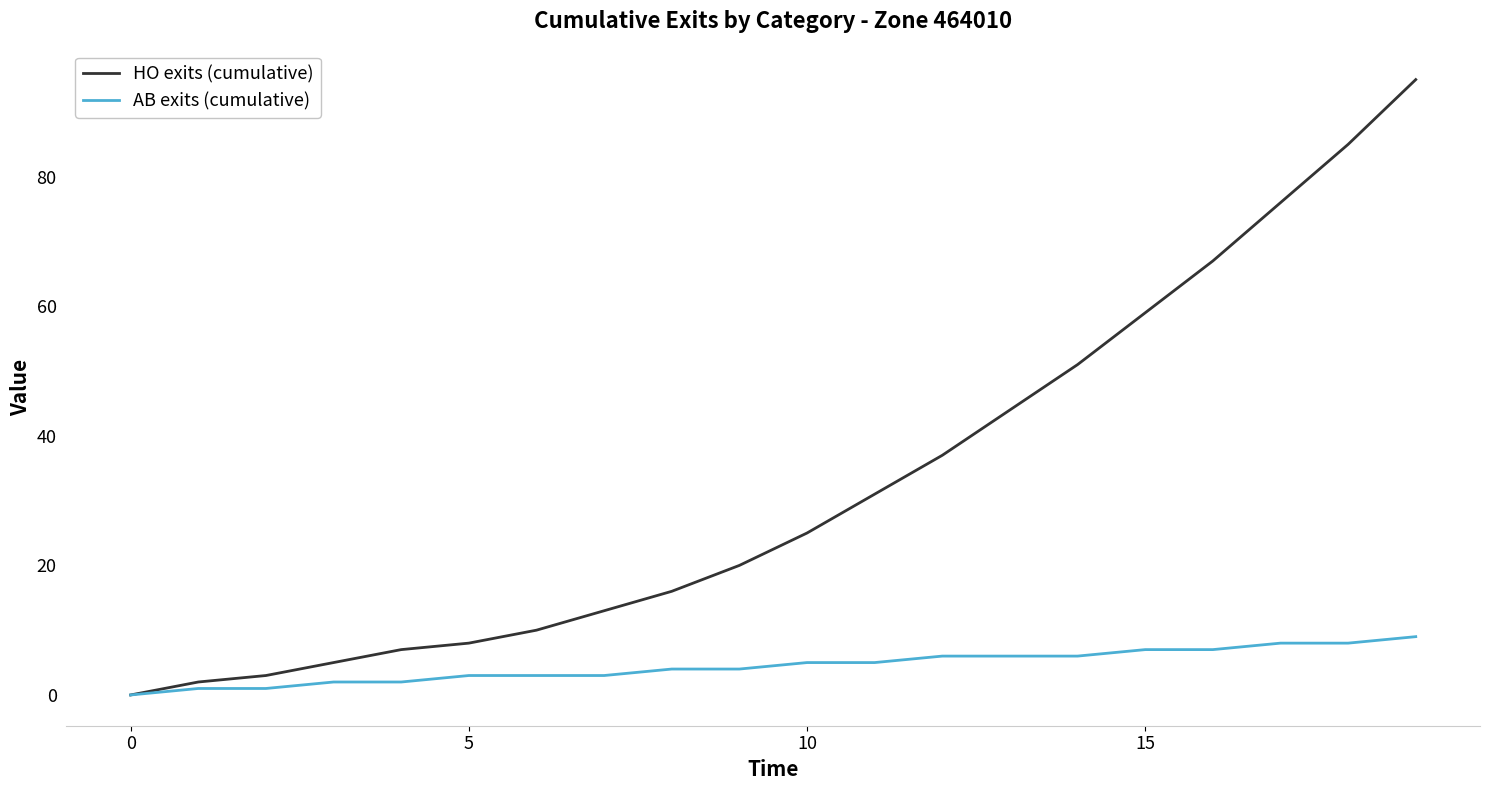

Rank the series by their average value, from lowest to highest.

AB exits (cumulative), HO exits (cumulative)